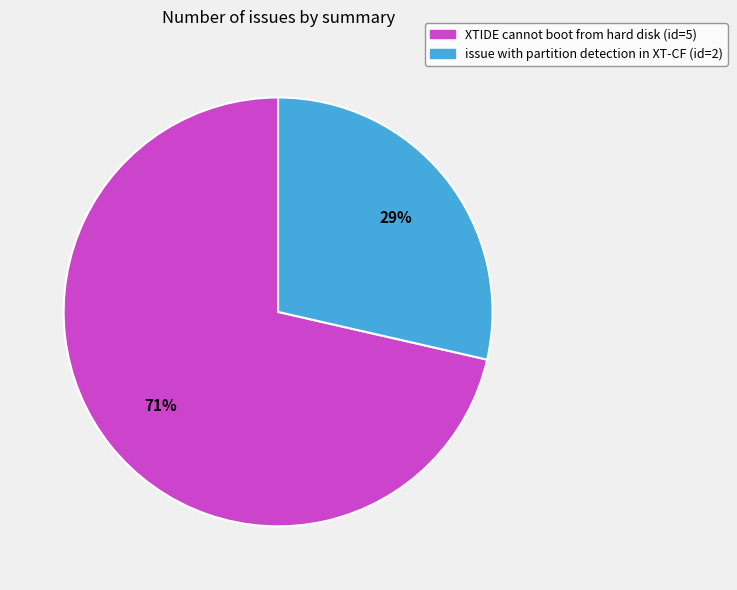

Rank the categories by value from lowest to highest.

issue with partition detection in XT-CF, XTIDE cannot boot from hard disk